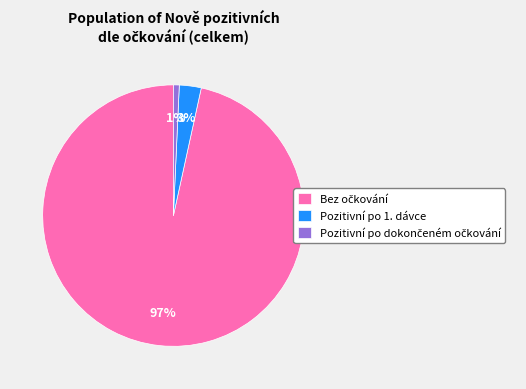

Is there a majority slice in this chart?

Yes